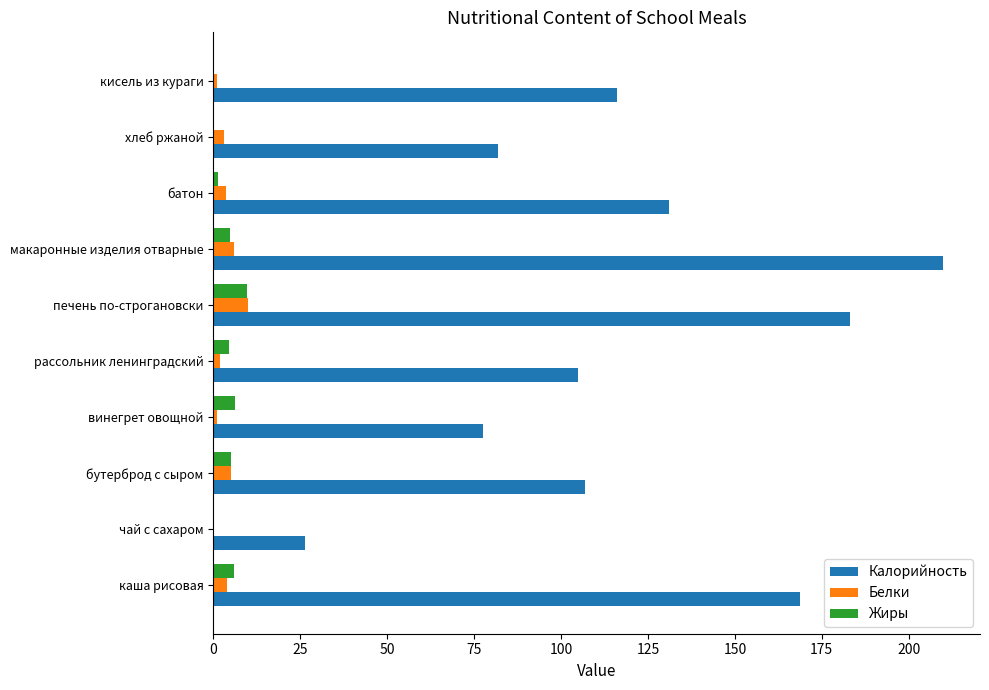

Which series has the largest range (max minus min)?

Калорийность